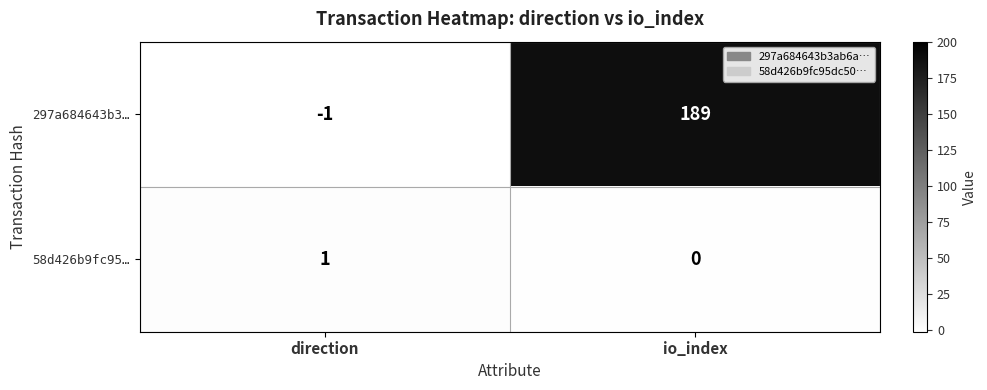

What is the maximum value shown in the chart?

189